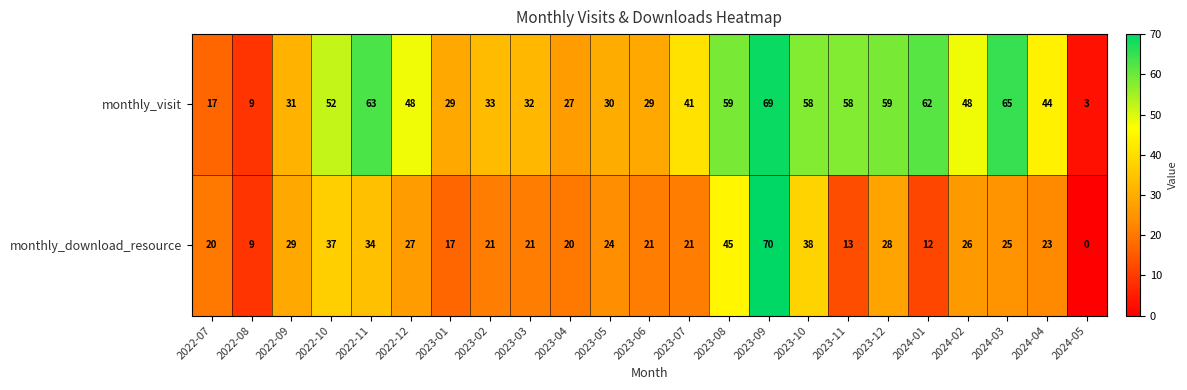

What is the sum of the monthly_download_resource values at 2023-03 and 2024-03?

46